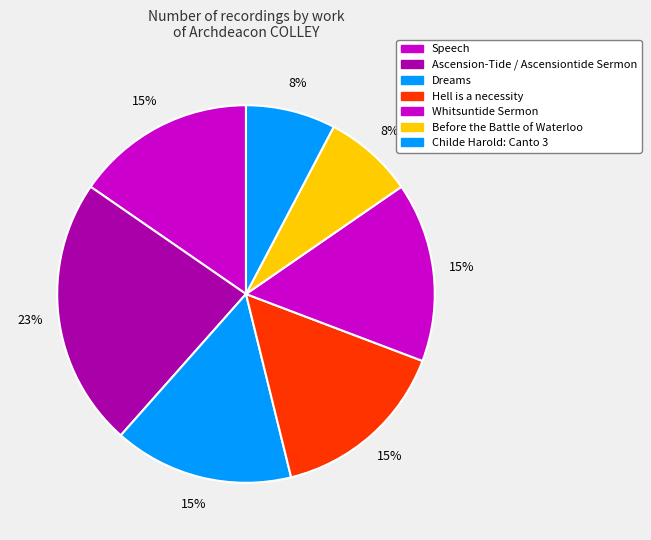

What is the ratio of the value at Before the Battle of Waterloo to the value at Dreams?

0.5